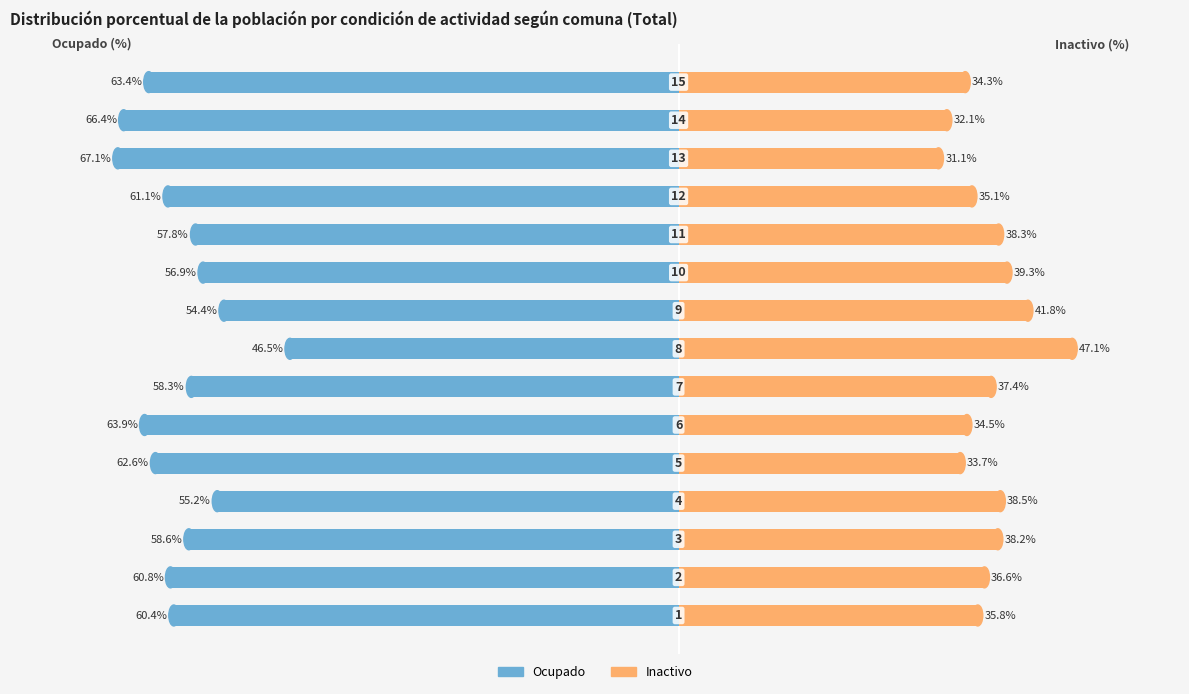

Rank the categories by Inactivo value from lowest to highest.

12, 13, 4, 14, 5, 11, 0, 1, 6, 2, 10, 3, 9, 8, 7